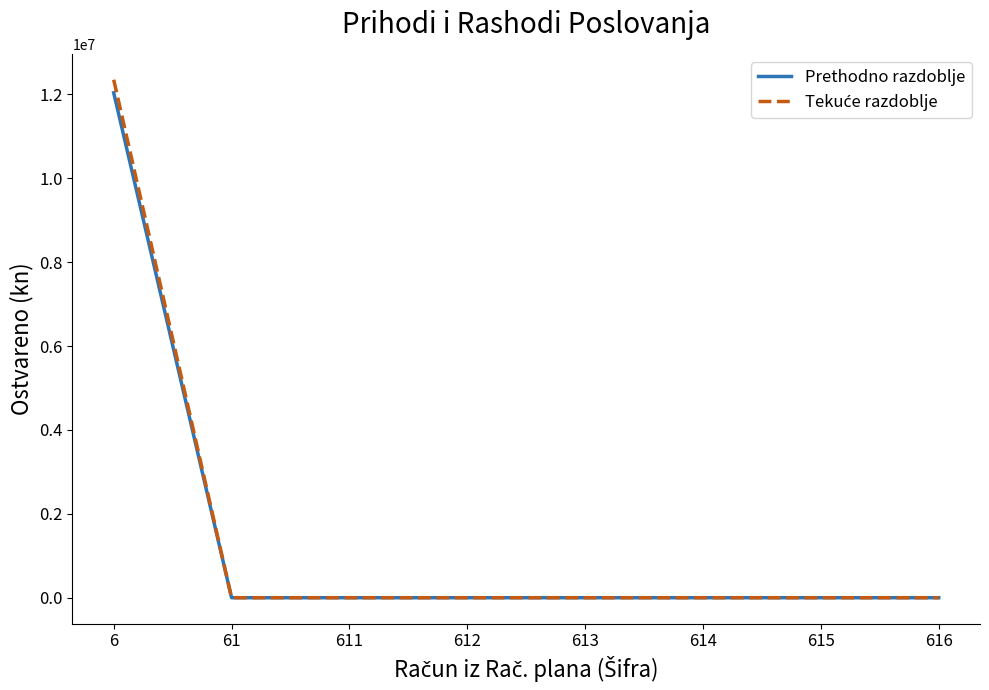

What is the maximum value shown in the chart?

12350866.7